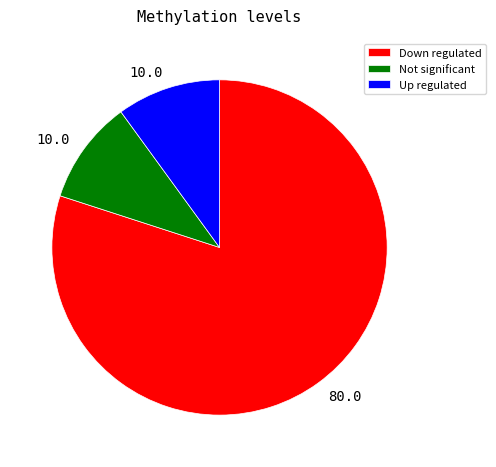

Is the sum of Not significant and Up regulated greater than half?

No